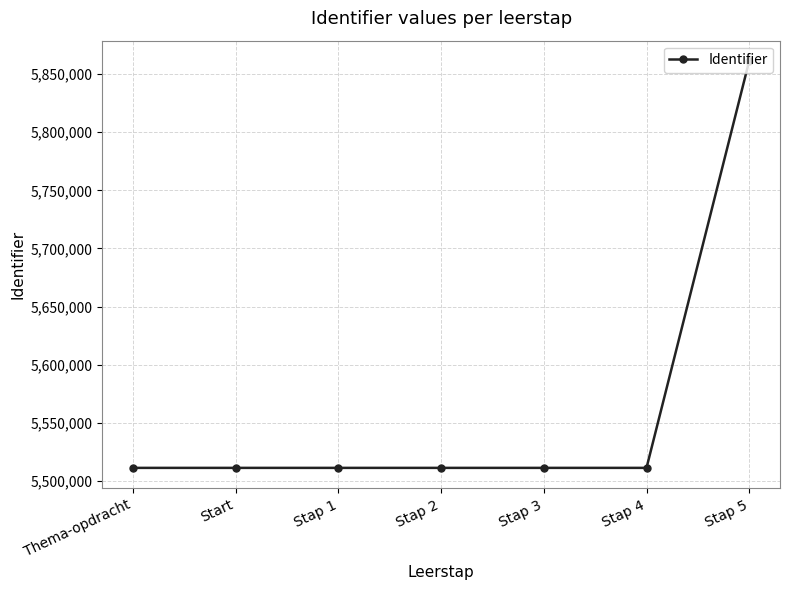

What is the difference between the maximum and minimum values?

349840